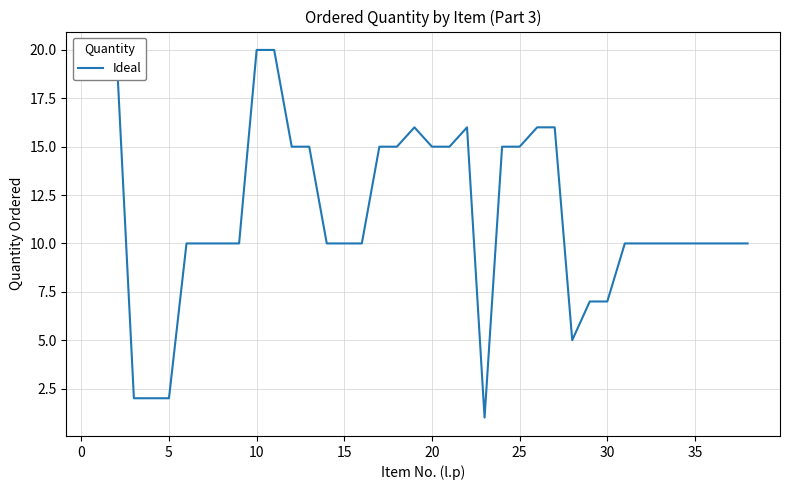

Is it true that the value at 20 is 3?

False